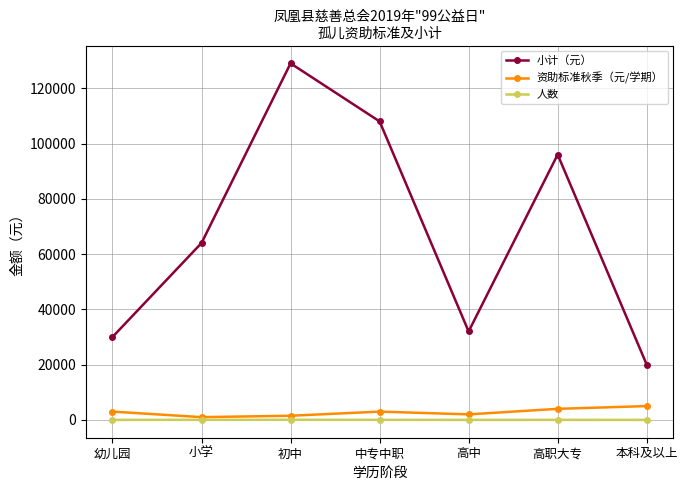

True or false: 小计（元） and 人数 cross at least once.

False